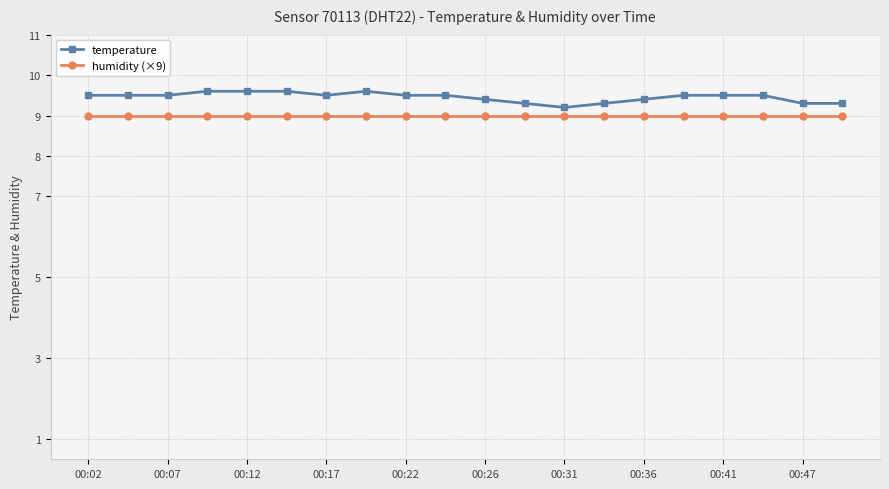

Which series has the widest spread of values?

temperature